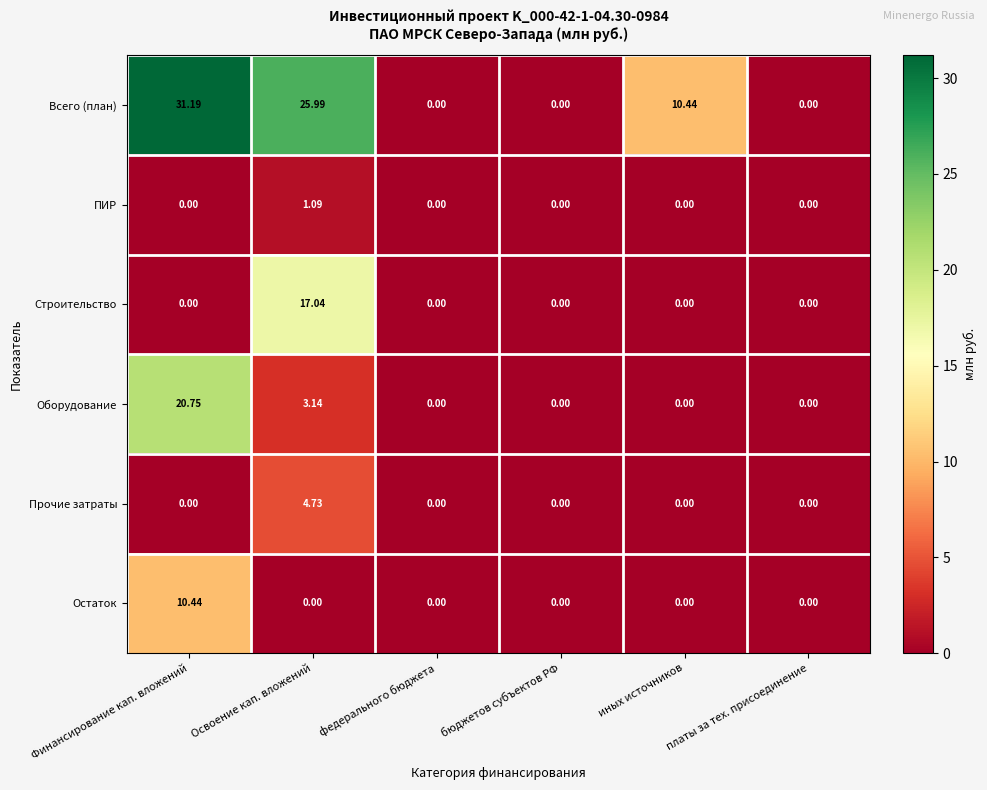

At Освоение кап. вложений, list the series in order from largest to smallest.

Всего (план), Строительство, Прочие затраты, Оборудование, ПИР, Остаток